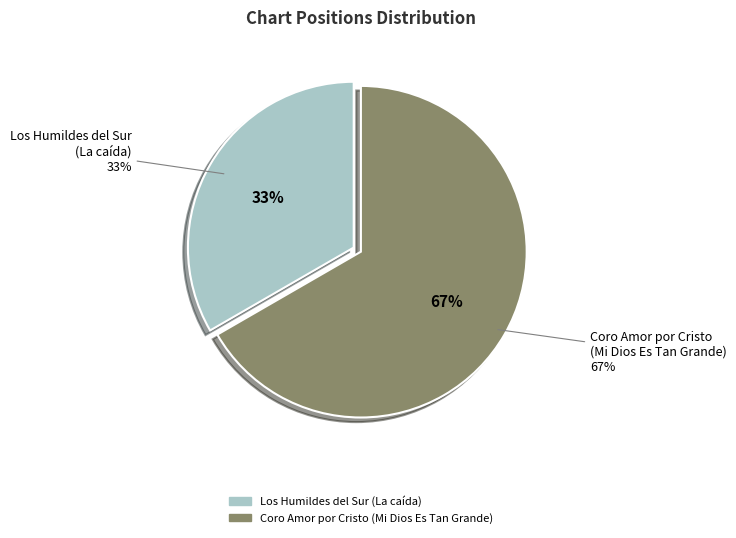

To the nearest percent, what percentage of the pie is Coro Amor por Cristo
(Mi Dios Es Tan Grande)?

67%